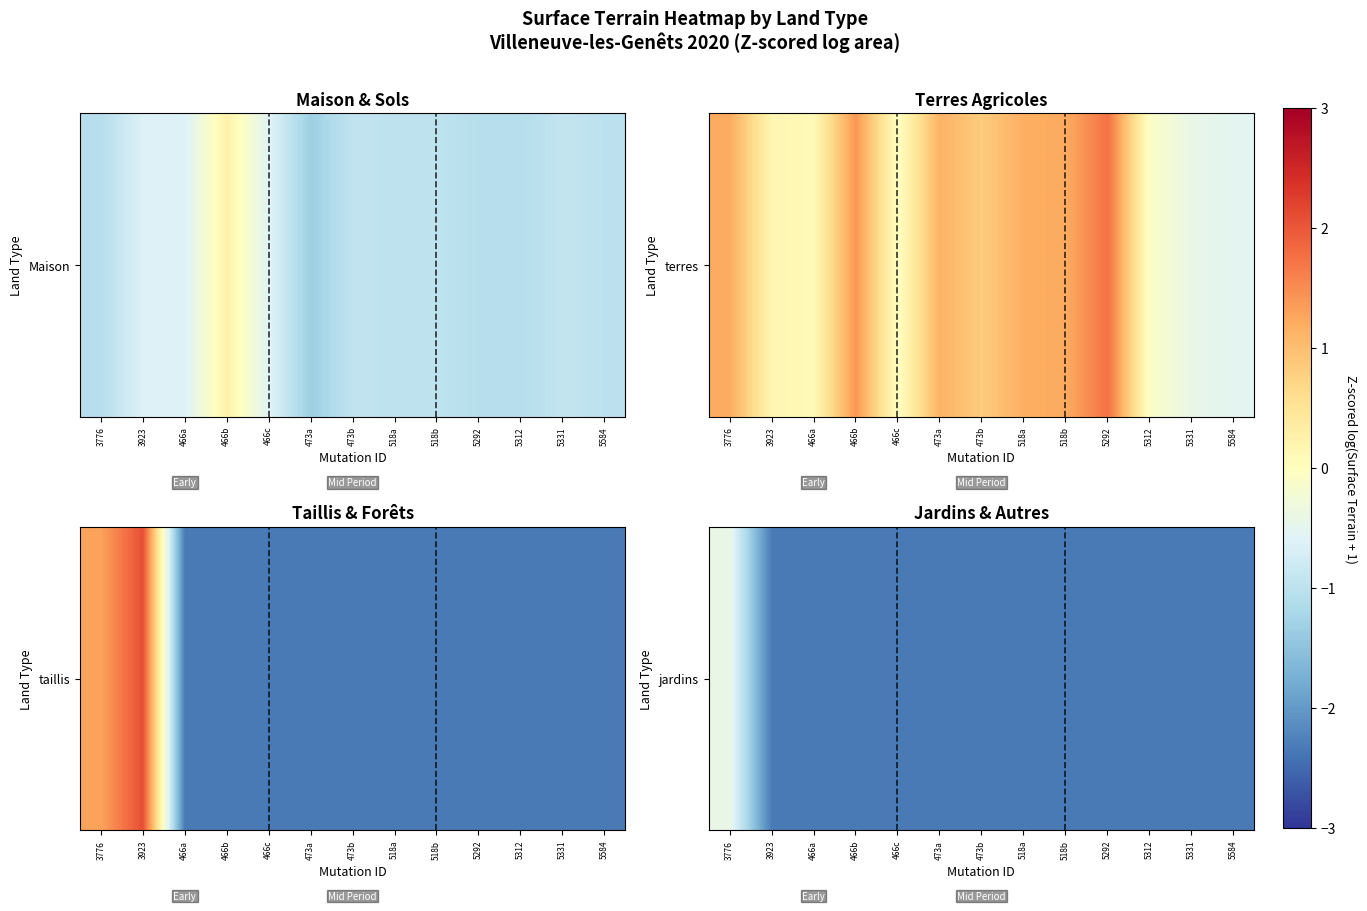

Reading left to right, what are all the values shown in this chart?

-0.4	-2.3	-2.3	-2.3	-2.3	-2.3	-2.3	-2.3	-2.3	-2.3	-2.3	-2.3	-2.3